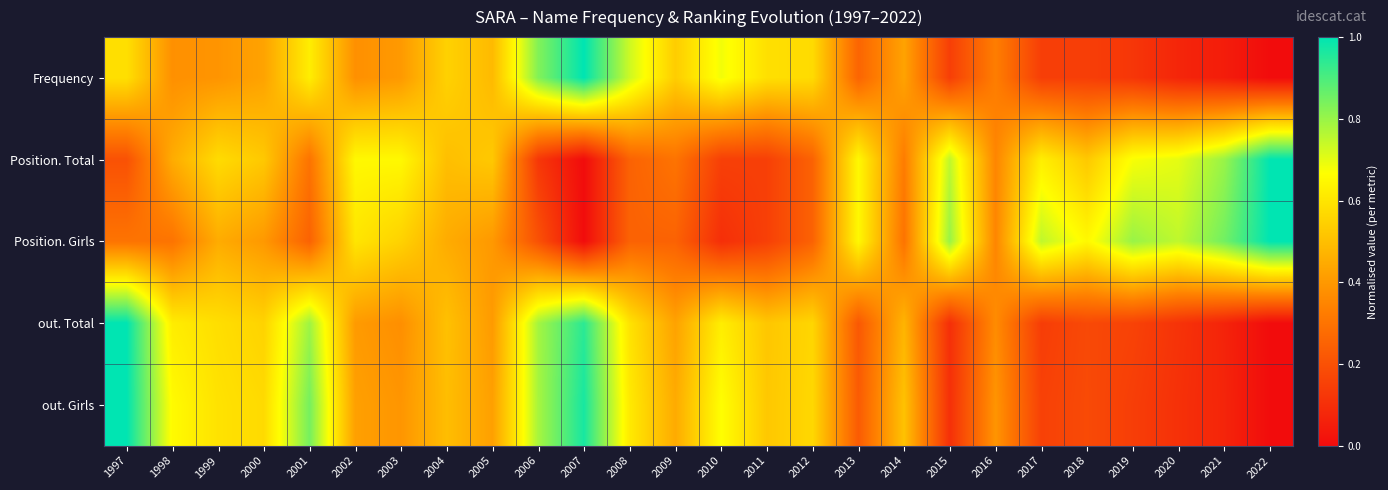

At 2020, list the series in order from smallest to largest.

Frequency, out. Girls, out. Total, Position. Total, Position. Girls